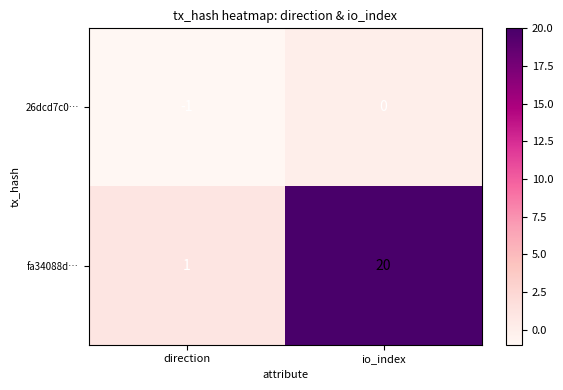

Which series has the largest total across all categories?

fa34088d…